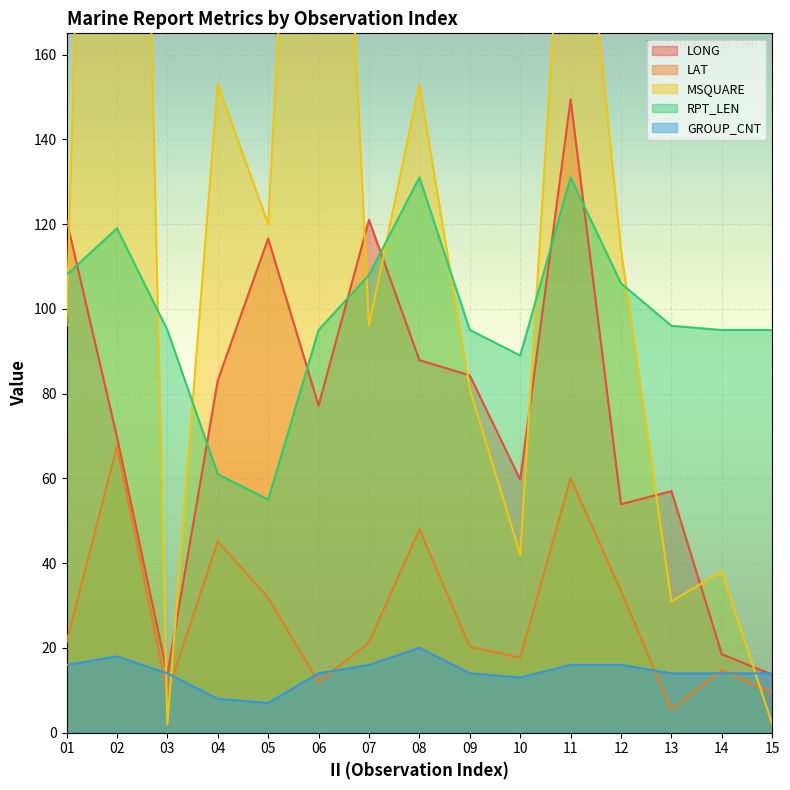

What is the approximate value of GROUP_CNT at 05?

7.0